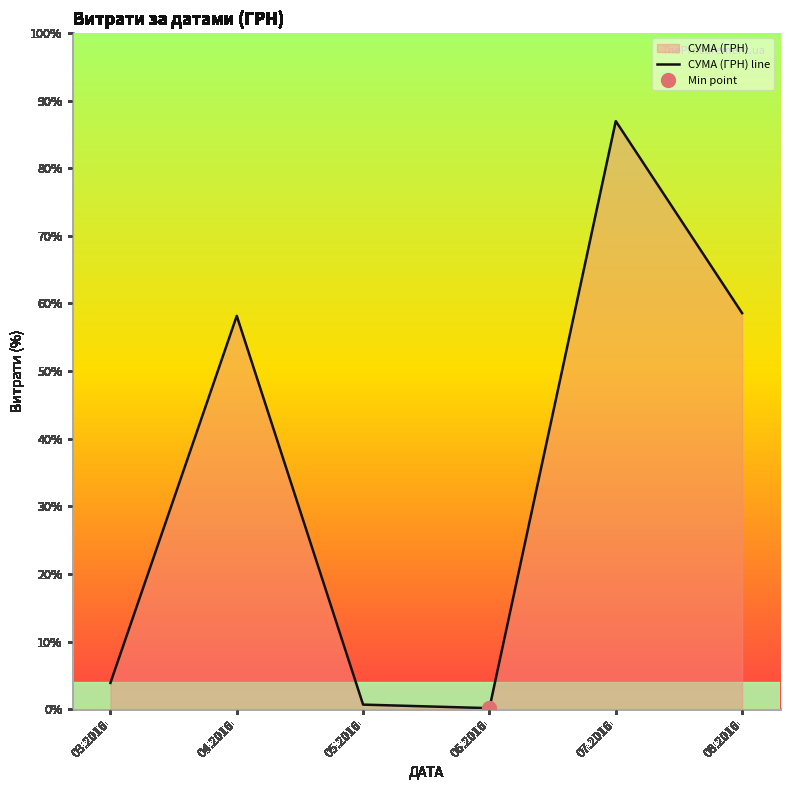

Between 07.2016 and 05.2016, which is larger?

07.2016